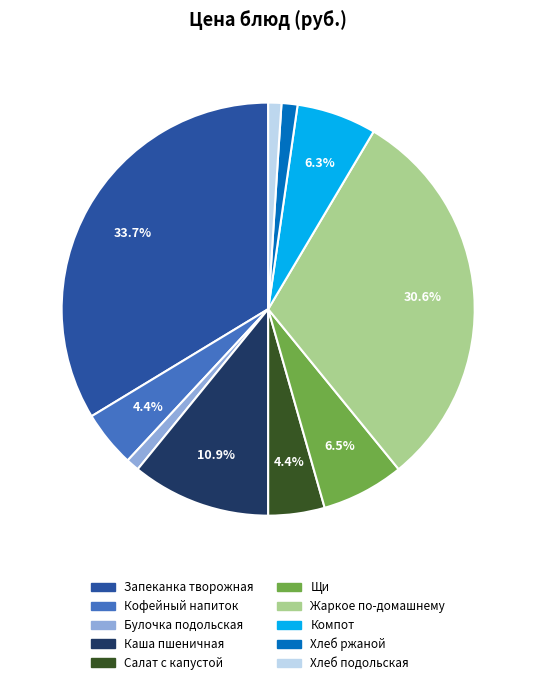

Which slice is the largest?

Запеканка творожная